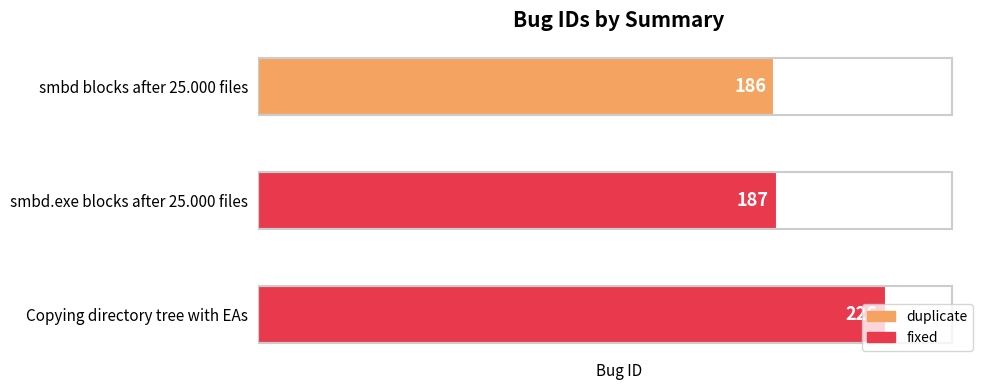

Is it true that the value at smbd.exe blocks after 25.000 files is 251?

False